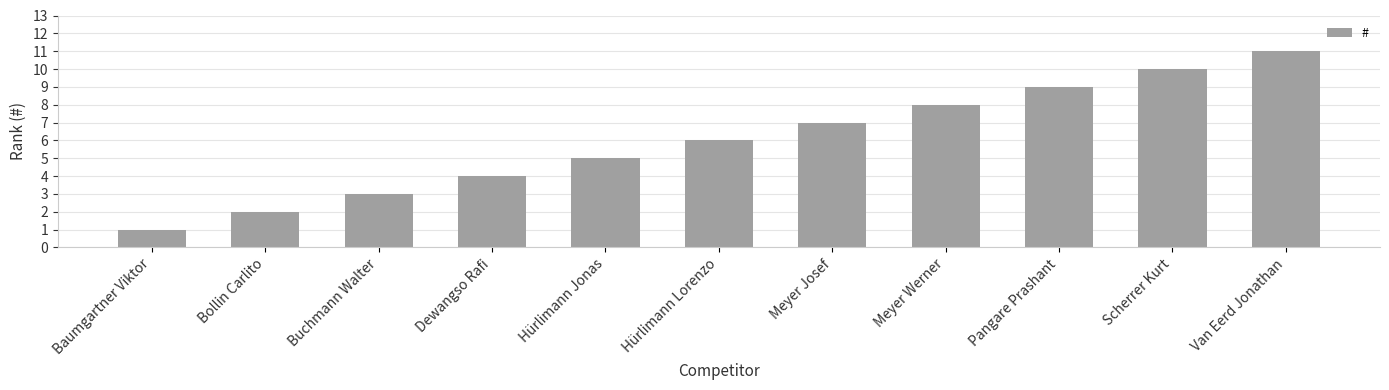

What is the label of the 4th bar from the right?

Meyer Werner